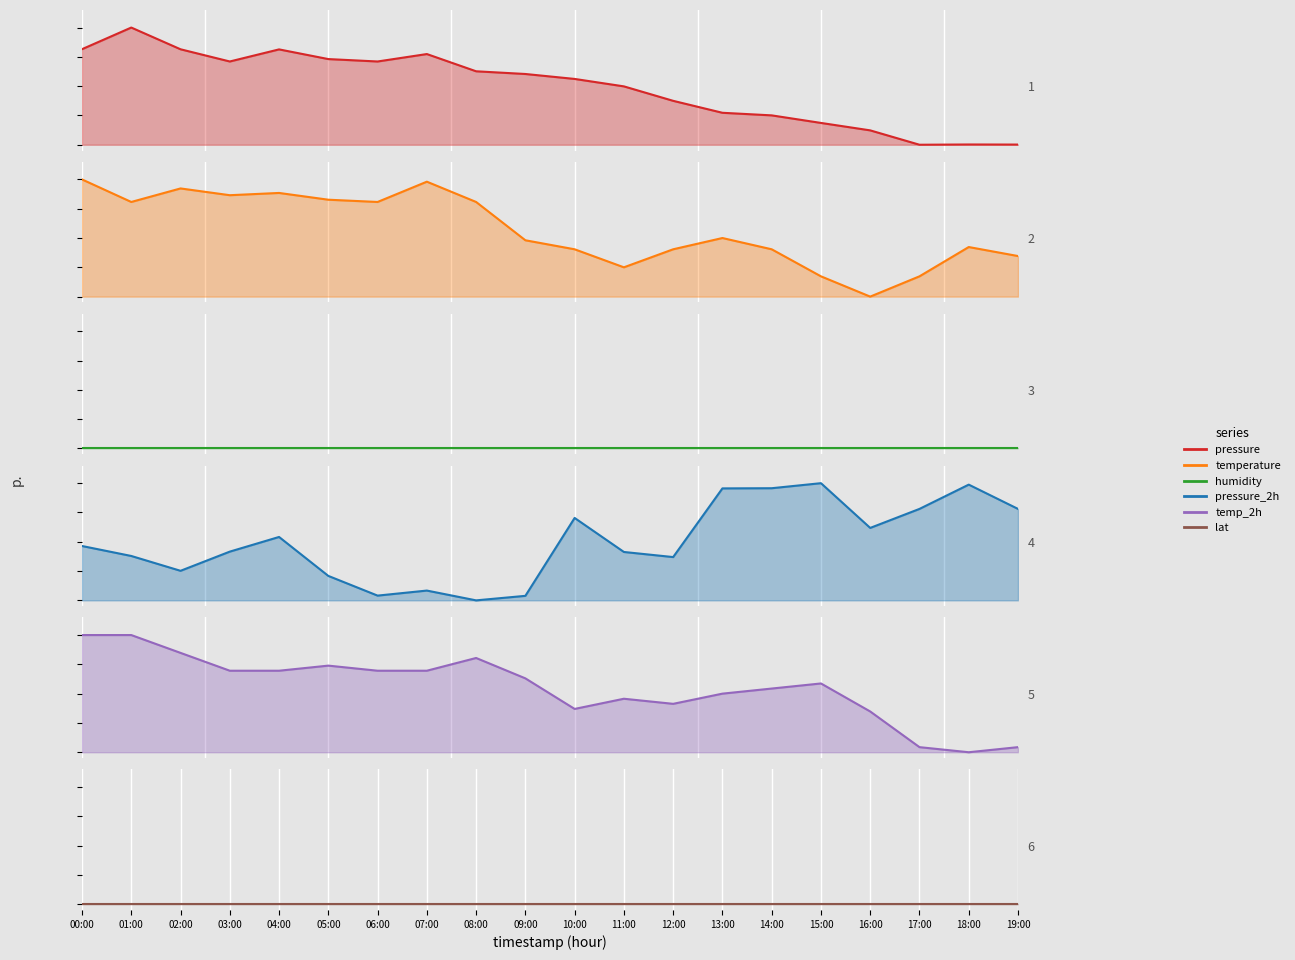

Reading left to right, extract all data points from this chart.

pressure_line: 00:00=0.8	01:00=1.0	02:00=0.8	03:00=0.7	04:00=0.8	05:00=0.7	06:00=0.7	07:00=0.8	08:00=0.6	09:00=0.6	10:00=0.6	11:00=0.5	12:00=0.4	13:00=0.3	14:00=0.3	15:00=0.2	16:00=0.1	17:00=0.0	18:00=0.0	19:00=0.0
temperature_line: 00:00=1.0	01:00=0.8	02:00=0.9	03:00=0.9	04:00=0.9	05:00=0.8	06:00=0.8	07:00=1.0	08:00=0.8	09:00=0.5	10:00=0.4	11:00=0.2	12:00=0.4	13:00=0.5	14:00=0.4	15:00=0.2	16:00=0.0	17:00=0.2	18:00=0.4	19:00=0.3
humidity_line: 00:00=0.0	01:00=0.0	02:00=0.0	03:00=0.0	04:00=0.0	05:00=0.0	06:00=0.0	07:00=0.0	08:00=0.0	09:00=0.0	10:00=0.0	11:00=0.0	12:00=0.0	13:00=0.0	14:00=0.0	15:00=0.0	16:00=0.0	17:00=0.0	18:00=0.0	19:00=0.0
pressure_2h_line: 00:00=0.5	01:00=0.4	02:00=0.3	03:00=0.4	04:00=0.5	05:00=0.2	06:00=0.0	07:00=0.1	08:00=0.0	09:00=0.0	10:00=0.7	11:00=0.4	12:00=0.4	13:00=1.0	14:00=1.0	15:00=1.0	16:00=0.6	17:00=0.8	18:00=1.0	19:00=0.8
temp_2h_line: 00:00=1.0	01:00=1.0	02:00=0.8	03:00=0.7	04:00=0.7	05:00=0.7	06:00=0.7	07:00=0.7	08:00=0.8	09:00=0.6	10:00=0.4	11:00=0.5	12:00=0.4	13:00=0.5	14:00=0.5	15:00=0.6	16:00=0.3	17:00=0.0	18:00=0.0	19:00=0.0
lat_line: 00:00=0.0	01:00=0.0	02:00=0.0	03:00=0.0	04:00=0.0	05:00=0.0	06:00=0.0	07:00=0.0	08:00=0.0	09:00=0.0	10:00=0.0	11:00=0.0	12:00=0.0	13:00=0.0	14:00=0.0	15:00=0.0	16:00=0.0	17:00=0.0	18:00=0.0	19:00=0.0